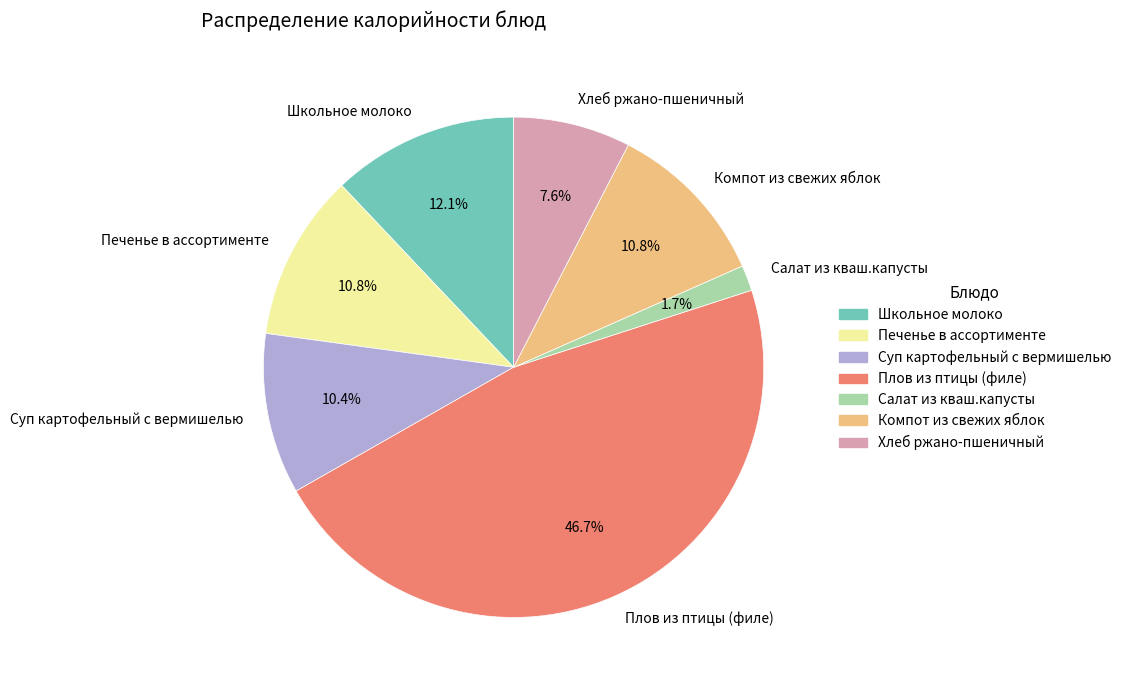

To the nearest percent, what portion does Плов из птицы (филе) represent?

47%